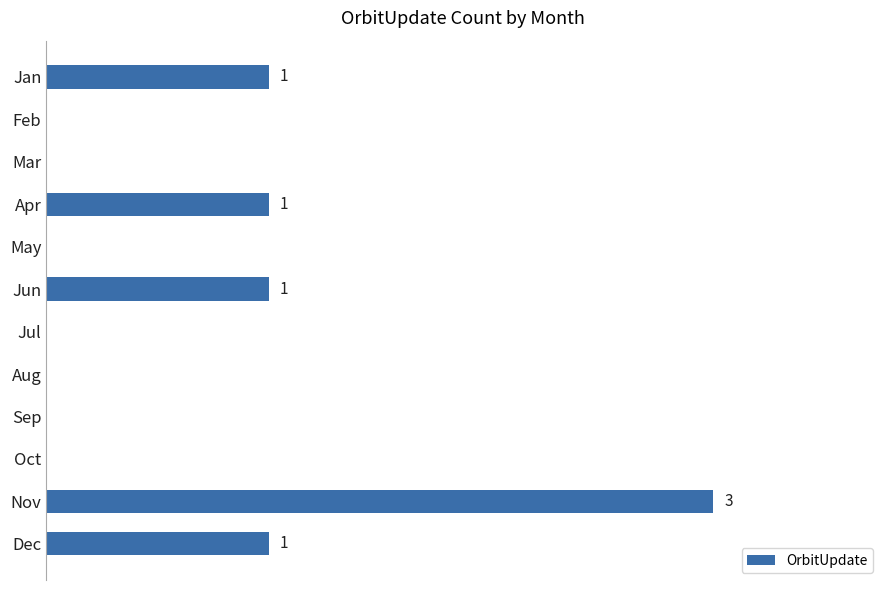

Are the bars horizontal?

Yes